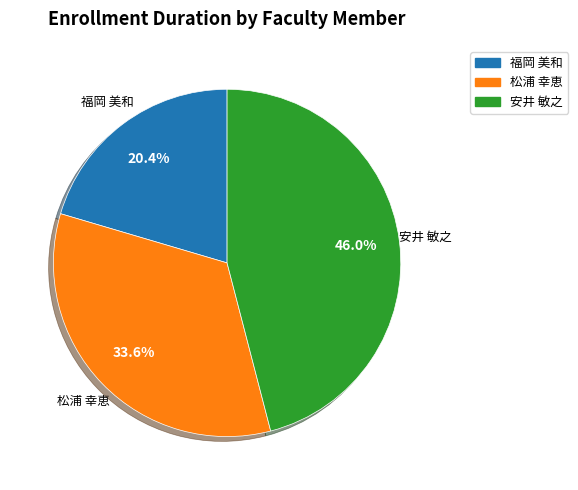

Is there any slice that represents more than half of the pie?

No